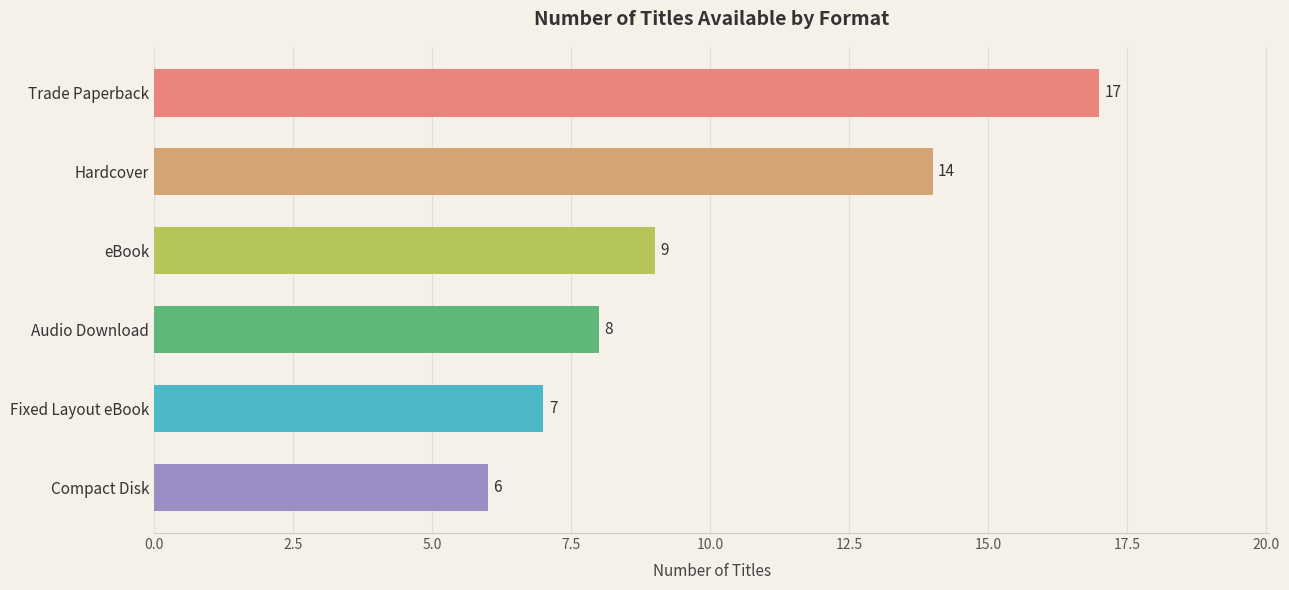

What is the difference between the maximum and minimum values?

11